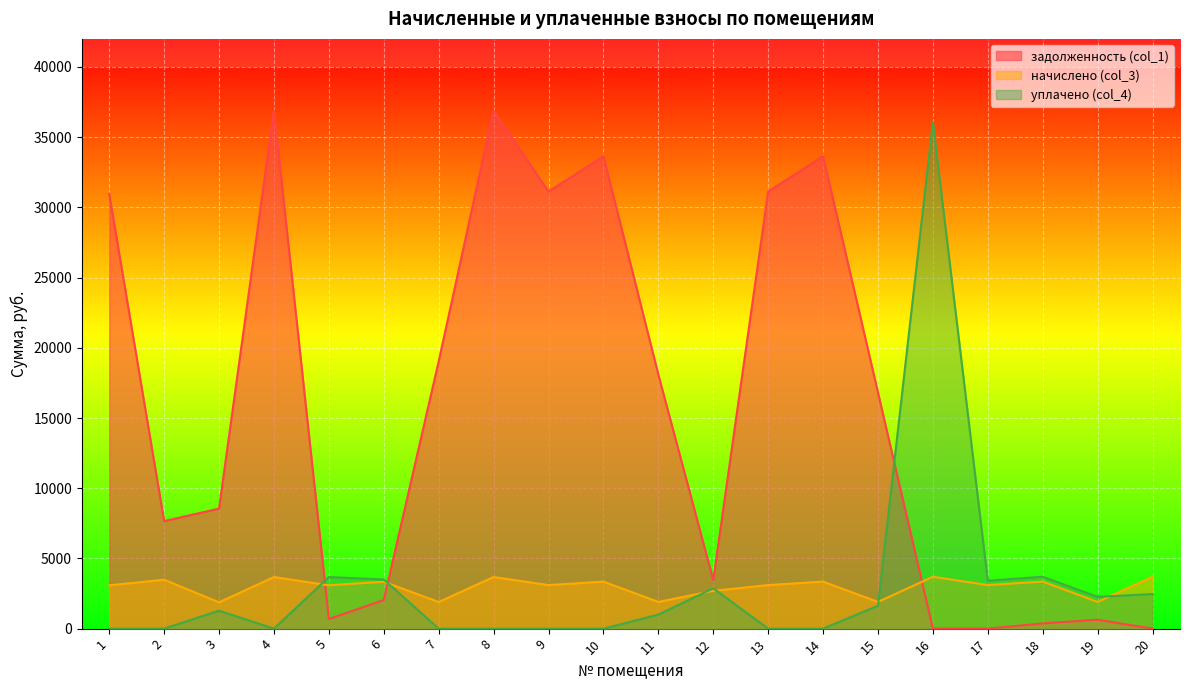

Rank the series at 9 from highest to lowest value.

задолженность (col_1), начислено (col_3), уплачено (col_4)